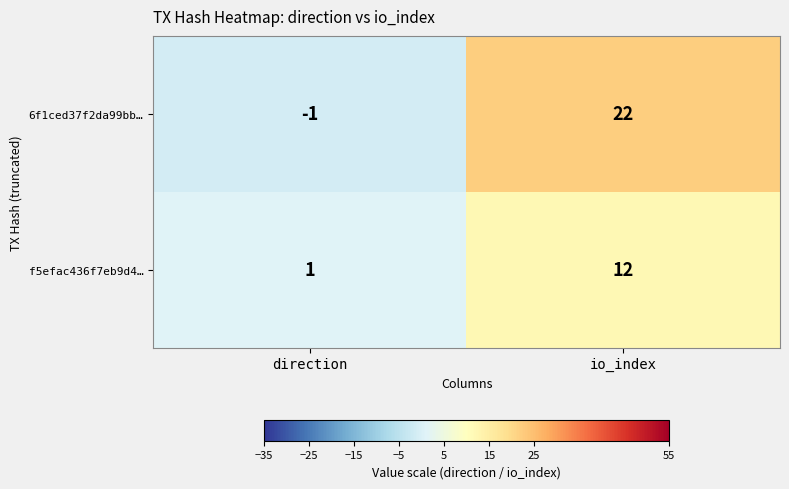

The value of 6f1ced37f2da99bb… at direction is -1. True or false?

True